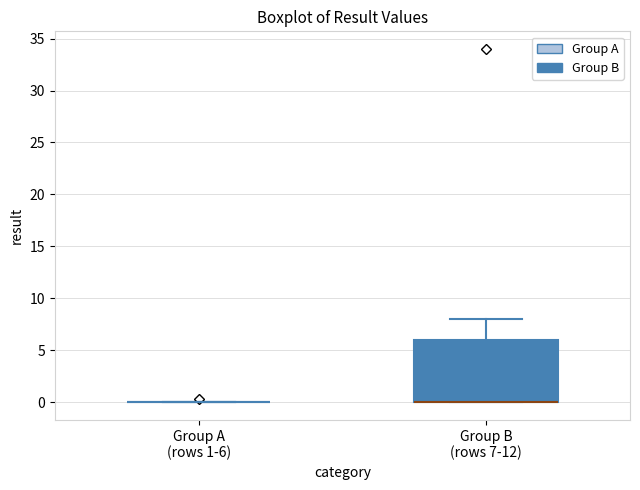

Reading left to right, transcribe this box plot: for each box, give where its median line is, the range the box spans, and where its two whiskers end, as read against the y-axis. The values are not printed on the chart, so give them approximately, as read against the axis.

Group A (rows 1-6): box collapsed to a line at 0, whiskers 0 to 0
Group B (rows 7-12): median 0 (drawn on the box's lower edge), box 0 to 6, whiskers 0 to 8